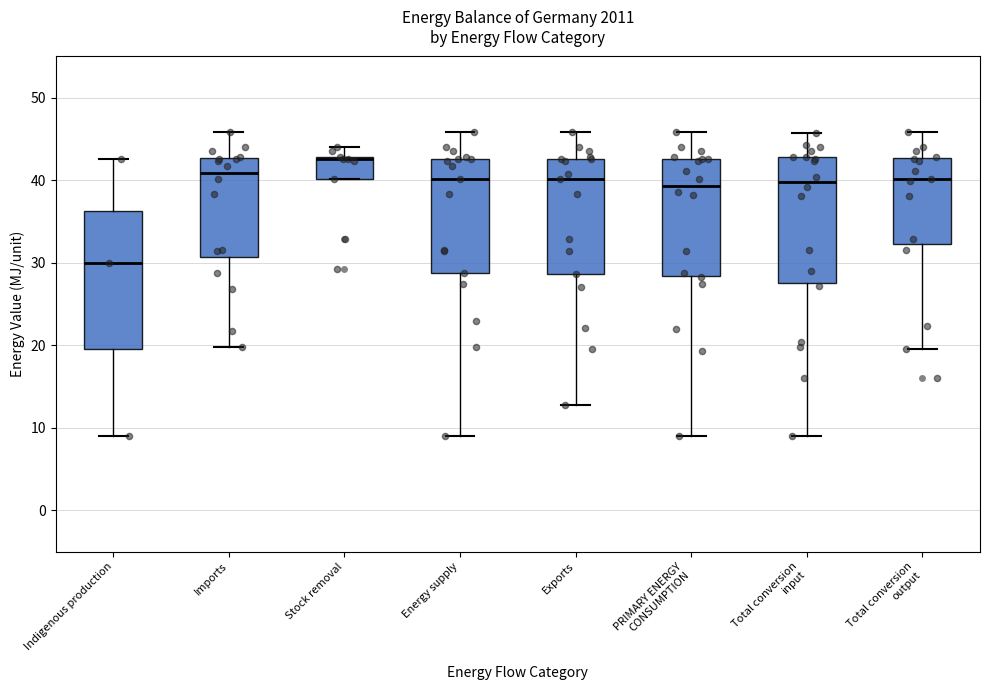

Reading left to right, transcribe this box plot: for each box, give where its median line is, the range the box spans, and where its two whiskers end, as read against the y-axis. The values are not printed on the chart, so give them approximately, as read against the axis.

Indigenous production: median 30, box 20 to 36, whiskers 9 to 43
Imports: median 41, box 31 to 43, whiskers 20 to 46
Stock removal: median 43 (drawn on the box's upper edge), box 40 to 43, whiskers 40 to 44
Energy supply: median 40, box 29 to 43, whiskers 9 to 46
Exports: median 40, box 29 to 43, whiskers 13 to 46
PRIMARY ENERGY CONSUMPTION: median 39, box 28 to 43, whiskers 9 to 46
Total conversion input: median 40, box 28 to 43, whiskers 9 to 46
Total conversion output: median 40, box 32 to 43, whiskers 19 to 46